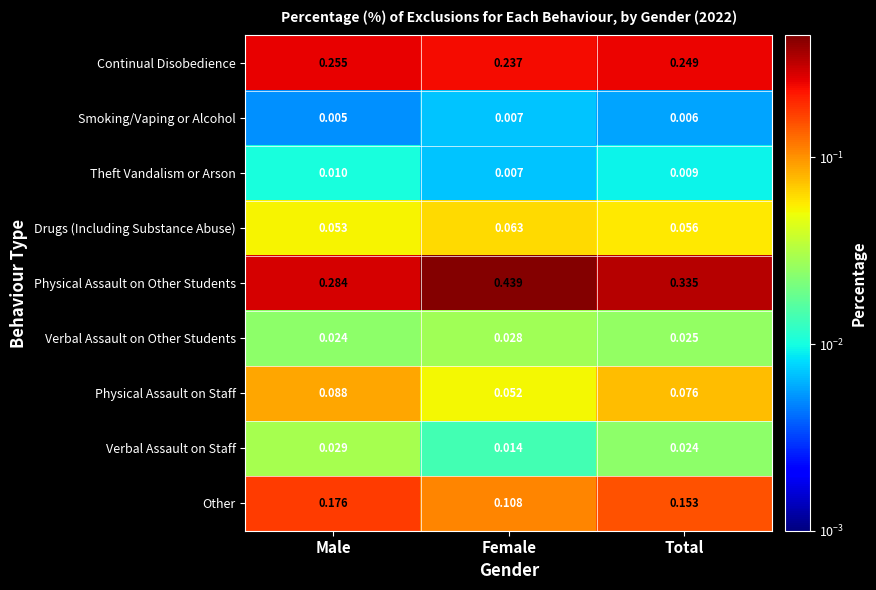

Where is Smoking/Vaping or Alcohol nearest to the value 0?

Male